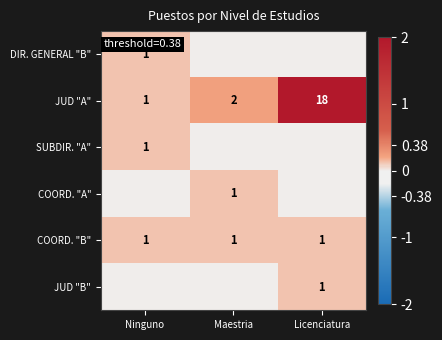

What value does the JUD "A" series have at Licenciatura, to the nearest 5?

20